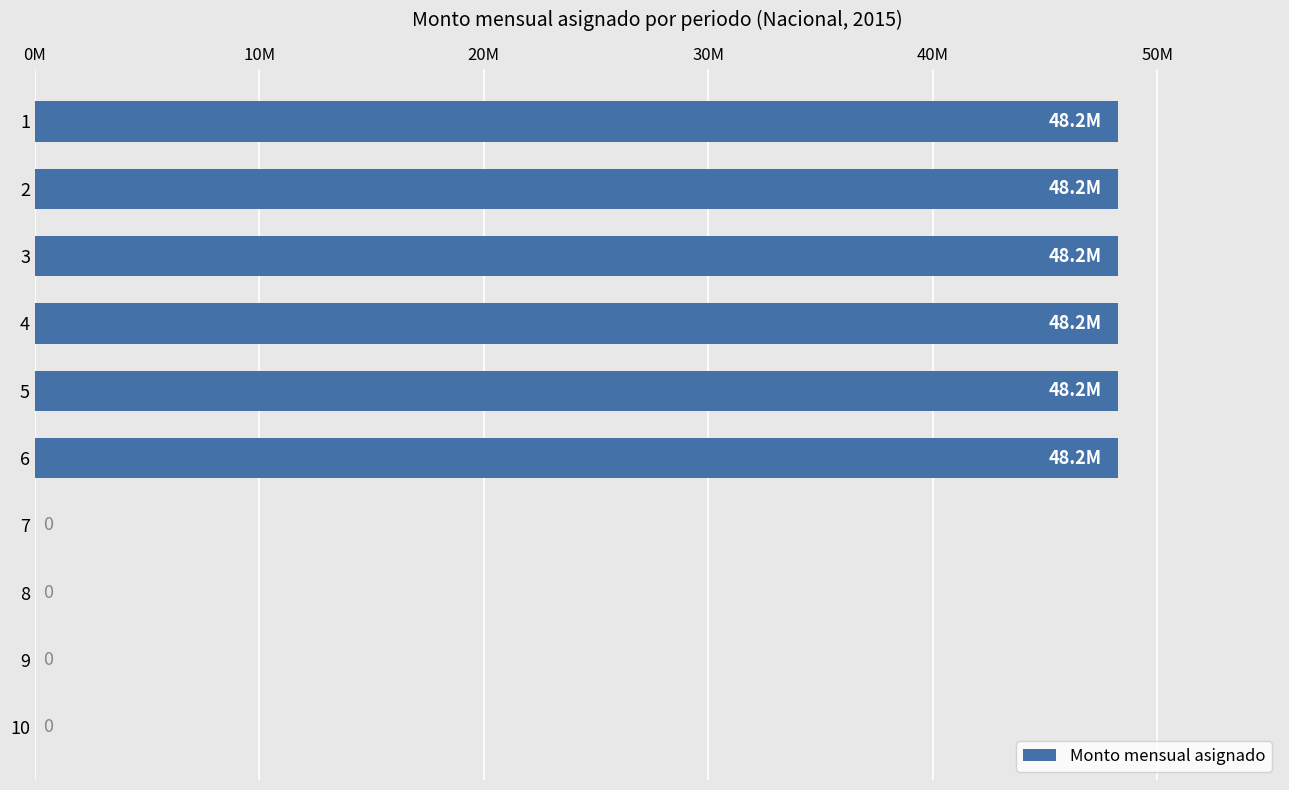

What is the difference between the maximum and second lowest values?

48241007.2